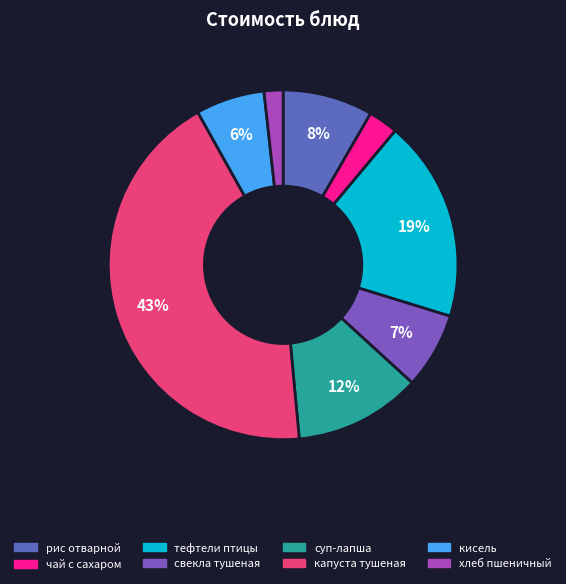

To the nearest percent, what portion does свекла тушеная represent?

7%